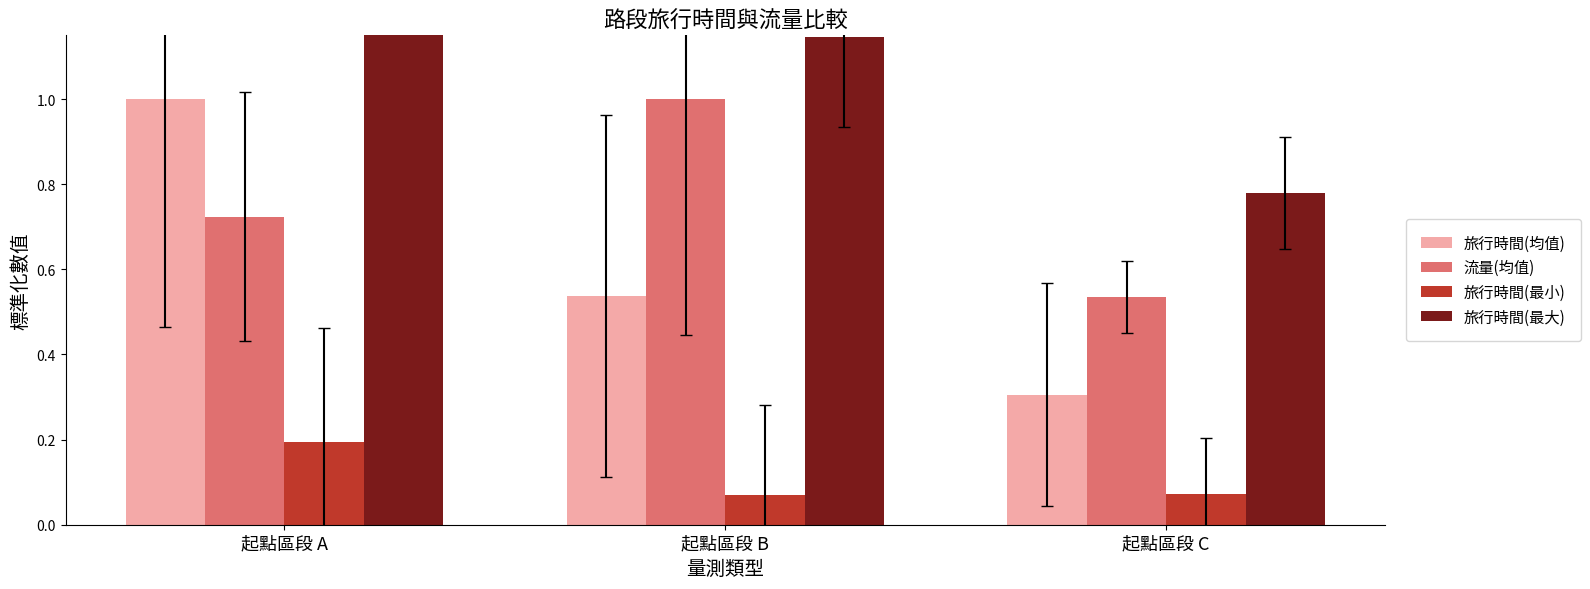

What is the minimum value for 旅行時間(最小)?

0.1